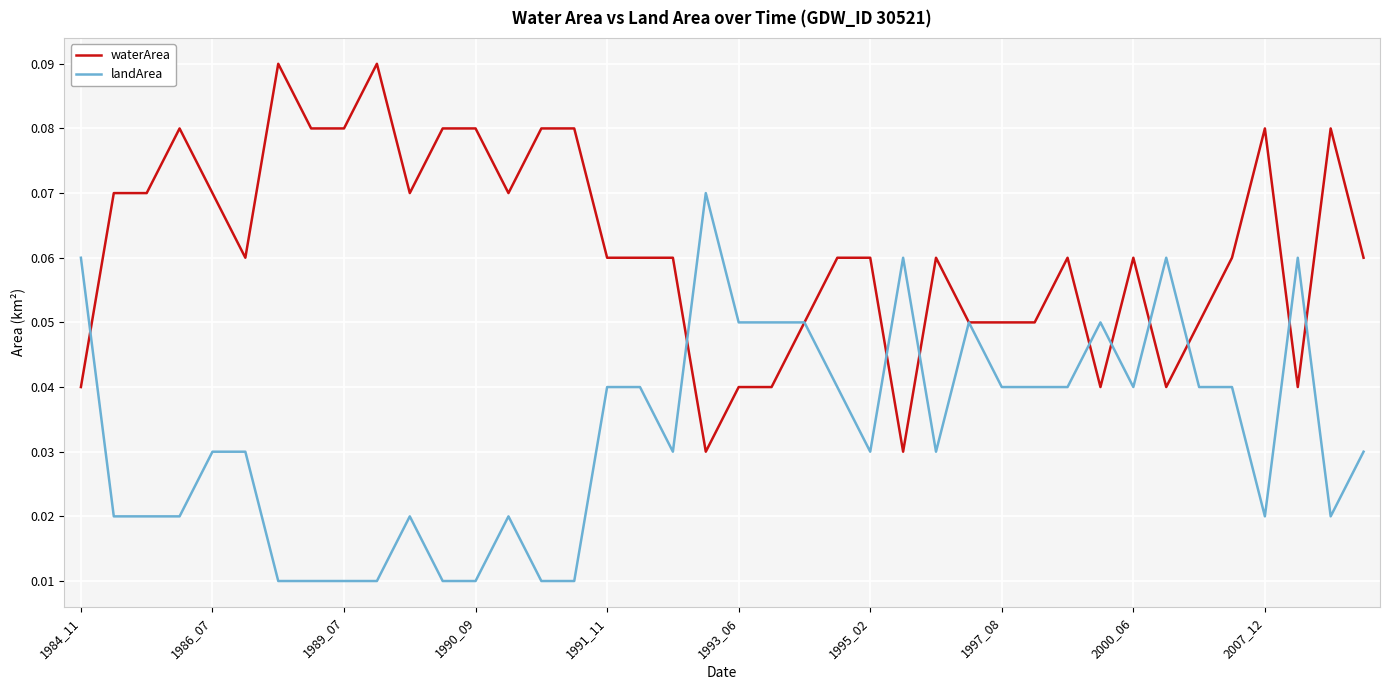

Rank the series by their average value, from highest to lowest.

waterArea, landArea